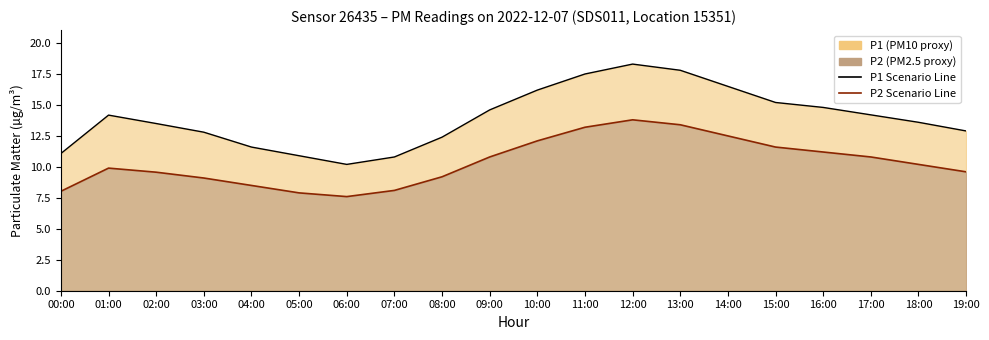

True or false: P1 and P2 cross at least once.

False